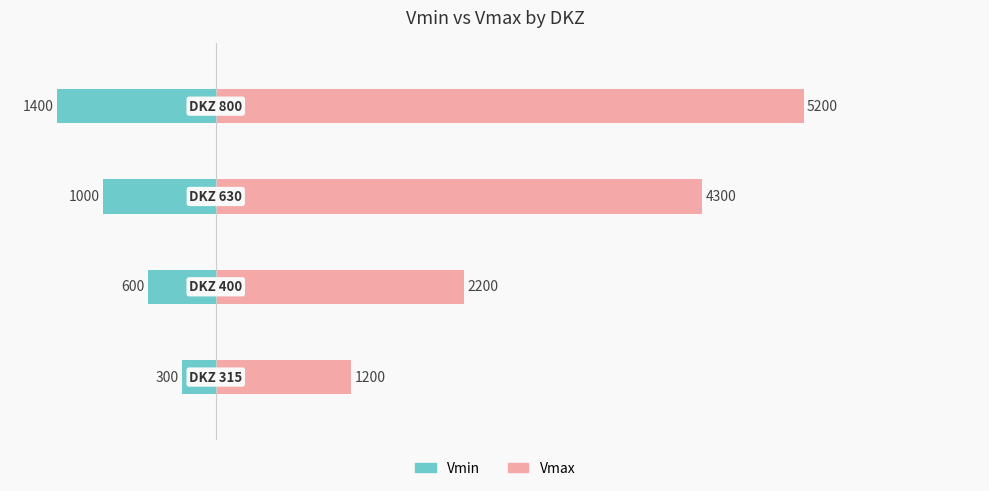

Reading left to right, what are all the values shown in this chart?

Vmin: -300	-600	-1000	-1400
Vmax: 1200	2200	4300	5200